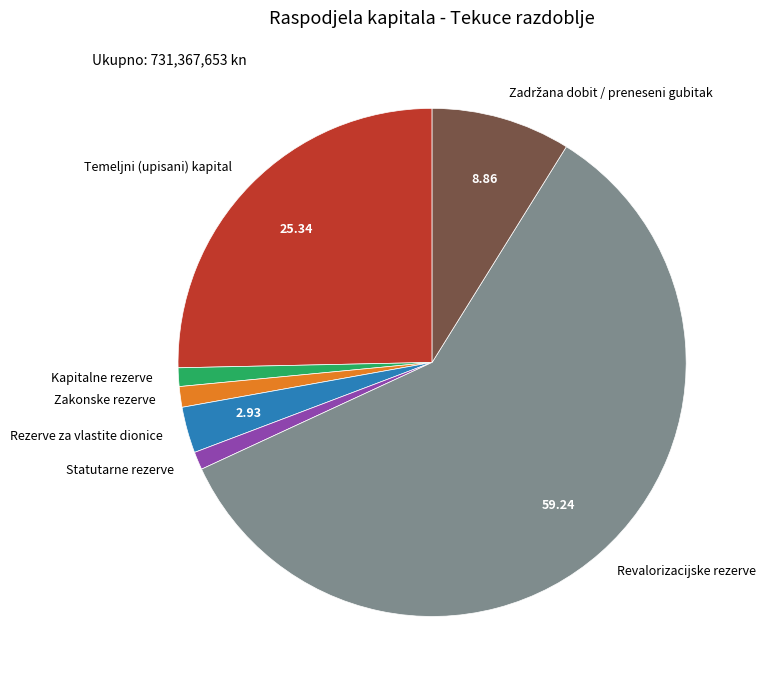

Which slice represents more than half of the pie?

Revalorizacijske rezerve